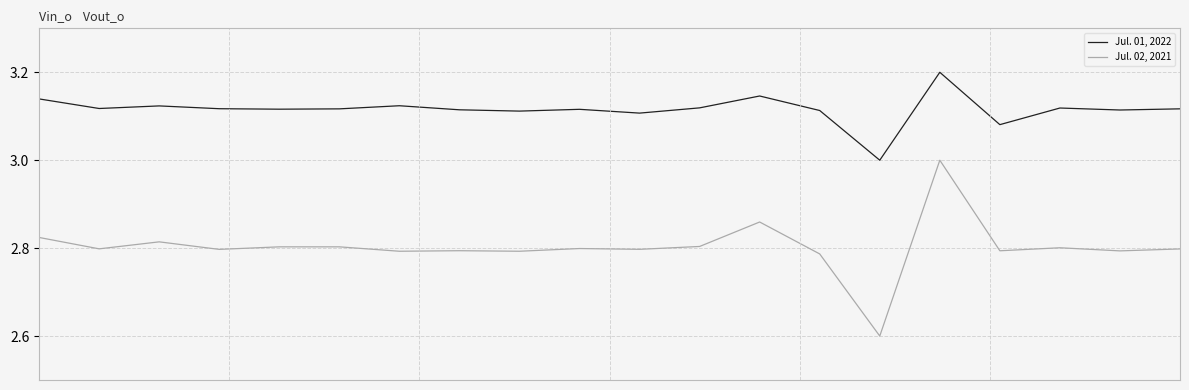

What is the highest value of the Jul. 02, 2021 series?

3.0